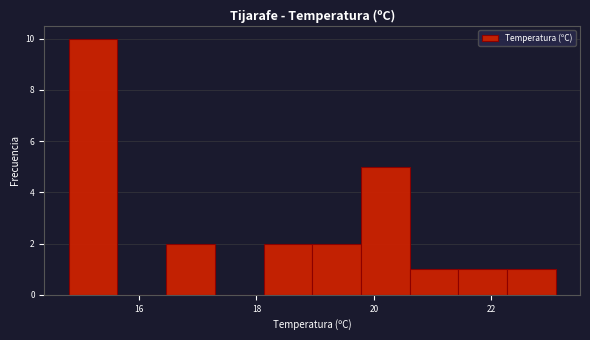

Reading left to right, transcribe this chart: for each bar, give the range it covers on the x-axis and its height. Neither the bar edges nor the heights are printed on the chart, so give them approximately, as read against the axes.

14.8 to 15.6: 10
15.6 to 16.4: 0
16.4 to 17.2: 2
17.2 to 18.2: 0
18.2 to 19.0: 2
19.0 to 19.8: 2
19.8 to 20.6: 5
20.6 to 21.4: 1
21.4 to 22.2: 1
22.2 to 23.2: 1